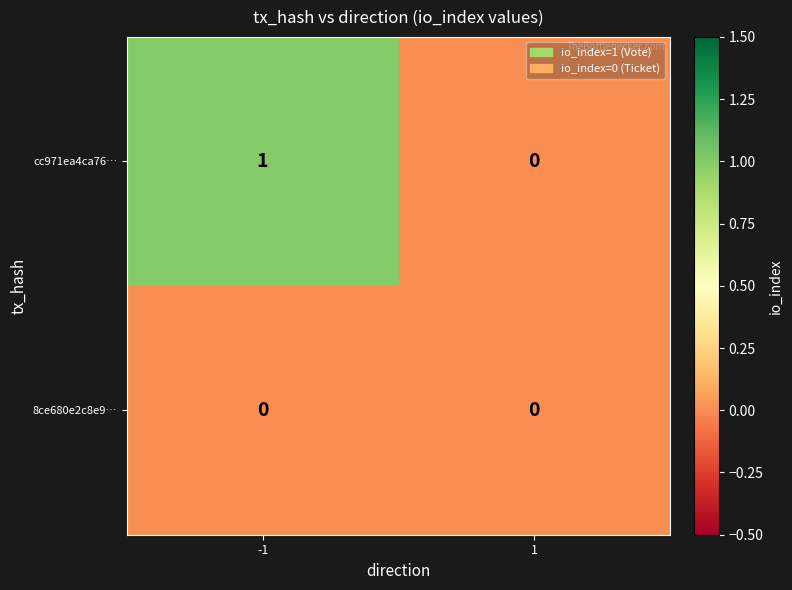

List the series in order of their peak value, lowest first.

8ce680e2c8e9…, cc971ea4ca76…